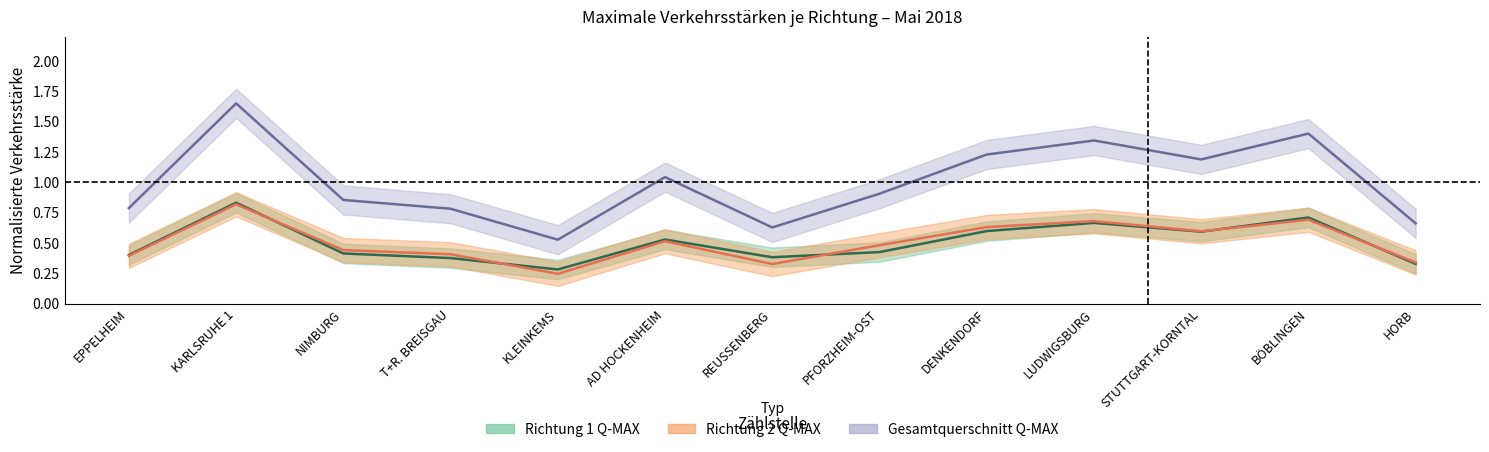

Rank the series by their maximum value, from highest to lowest.

Gesamtquerschnitt Q-MAX, Richtung 1 Q-MAX, Richtung 2 Q-MAX